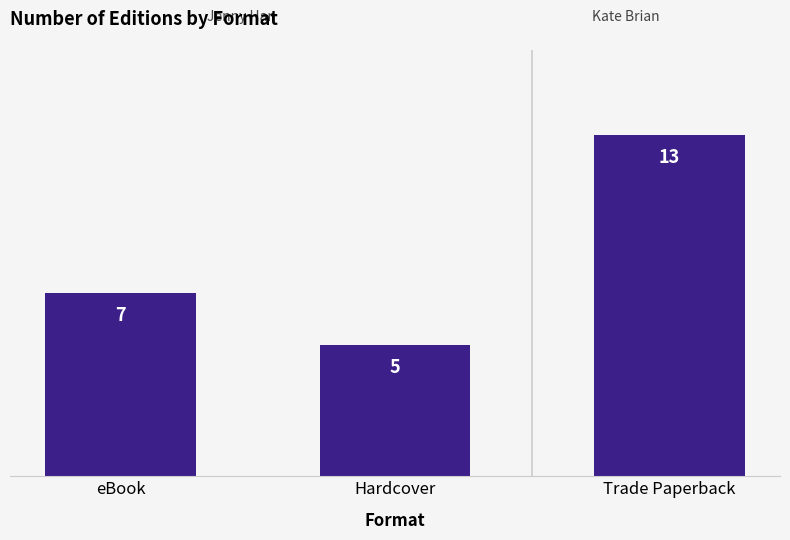

Reading right to left, list all the values displayed in this chart.

Trade Paperback=13	Hardcover=5	eBook=7